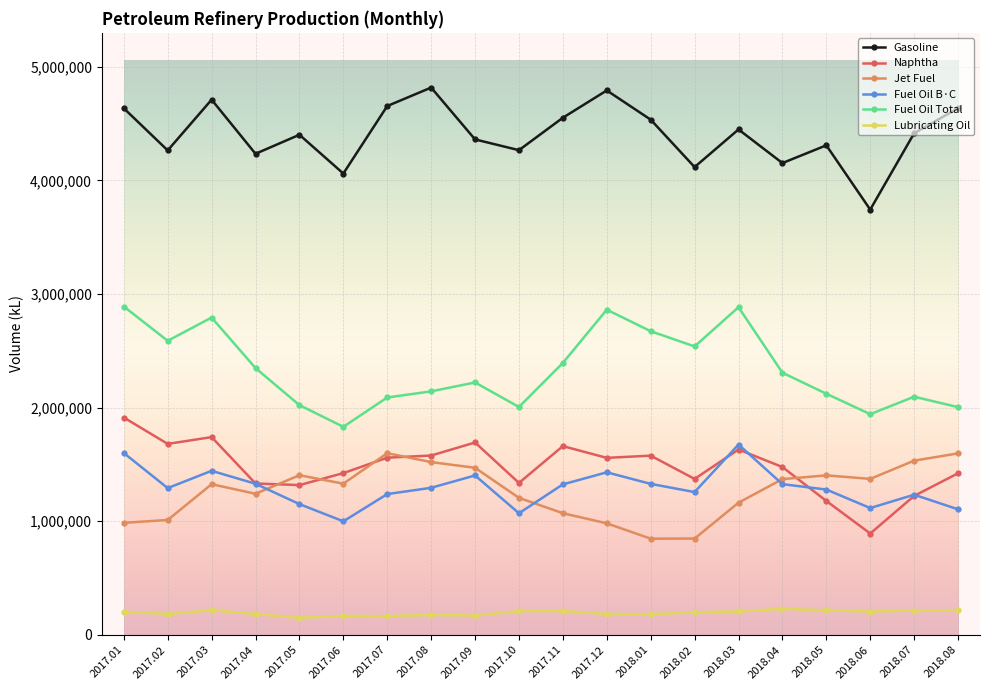

Is it true that Lubricating Oil equals 229854 at 2018.04?

True